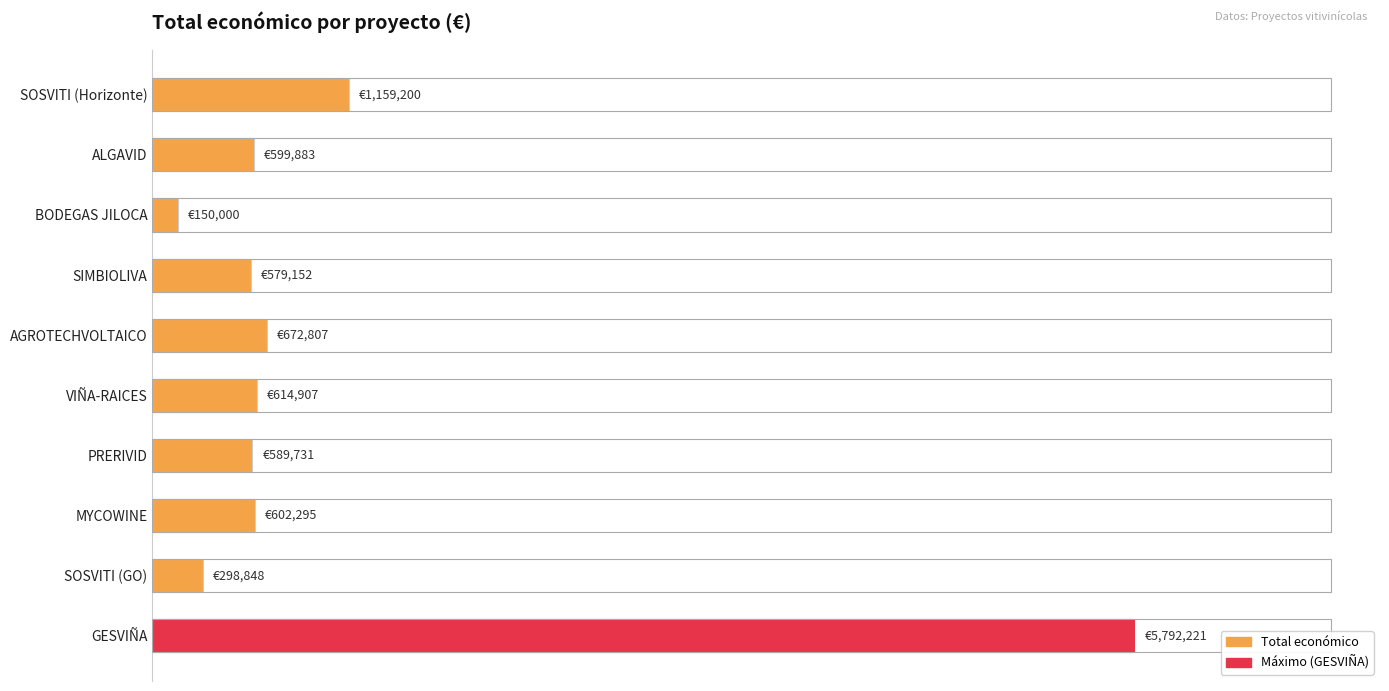

Count the number of data series in this chart.

1